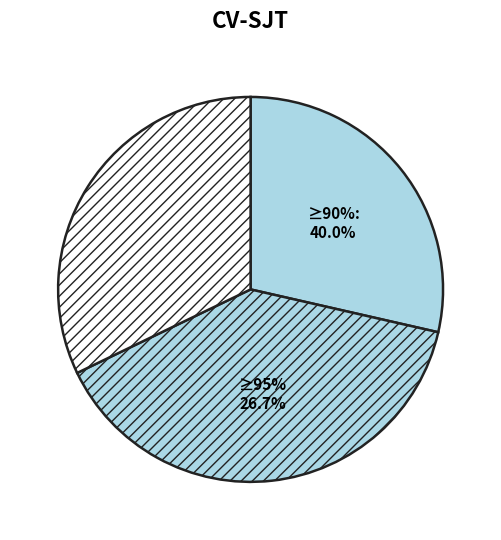

To the nearest percent, what portion does 18 represent?

7%